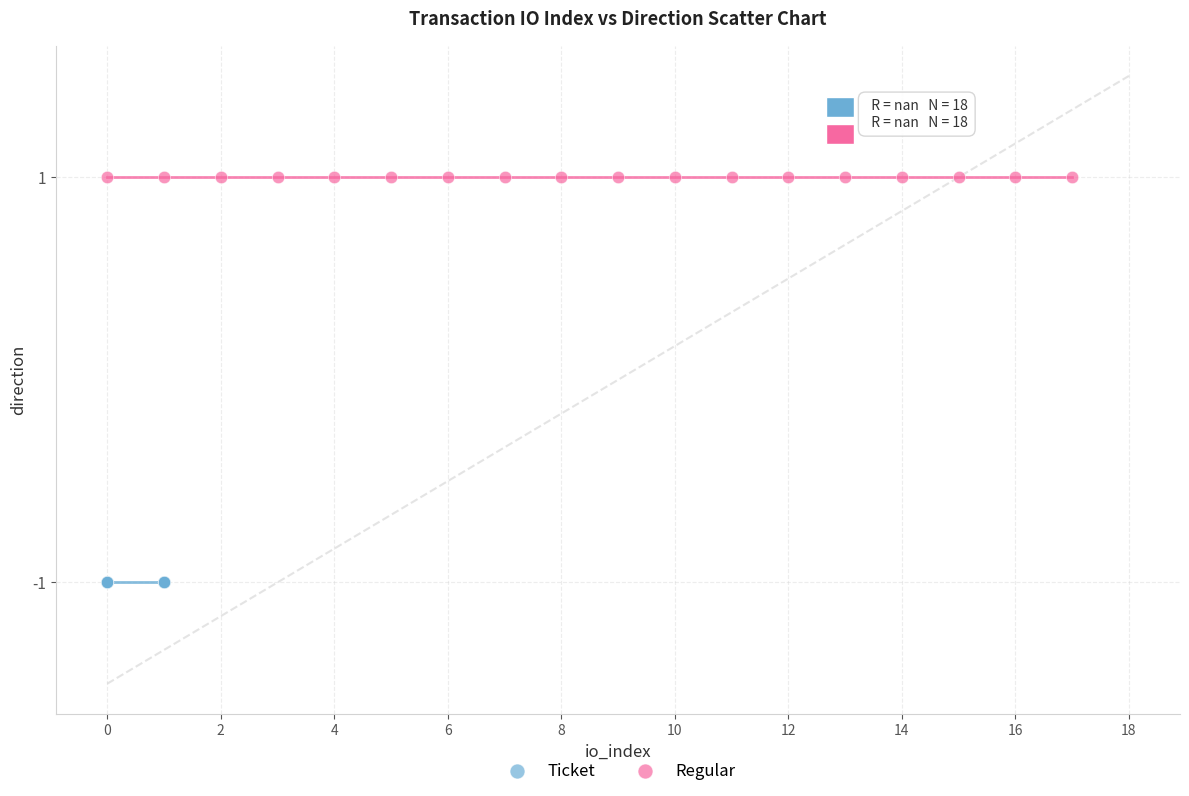

Which series contains the highest Y value?

Regular